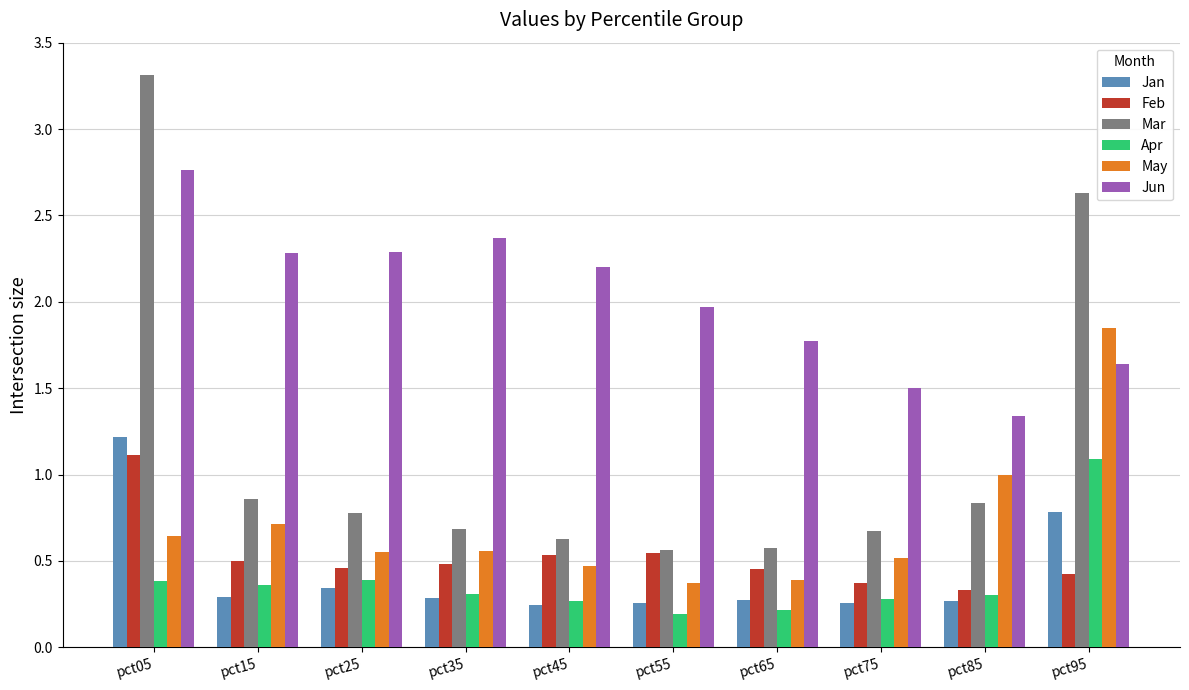

At which category is the sum across all series the highest?

pct05